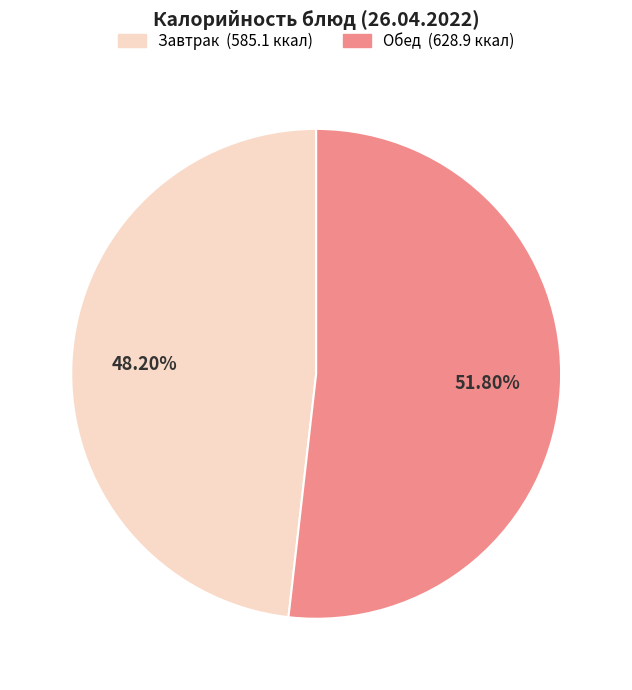

Count the number of slices in the pie.

2